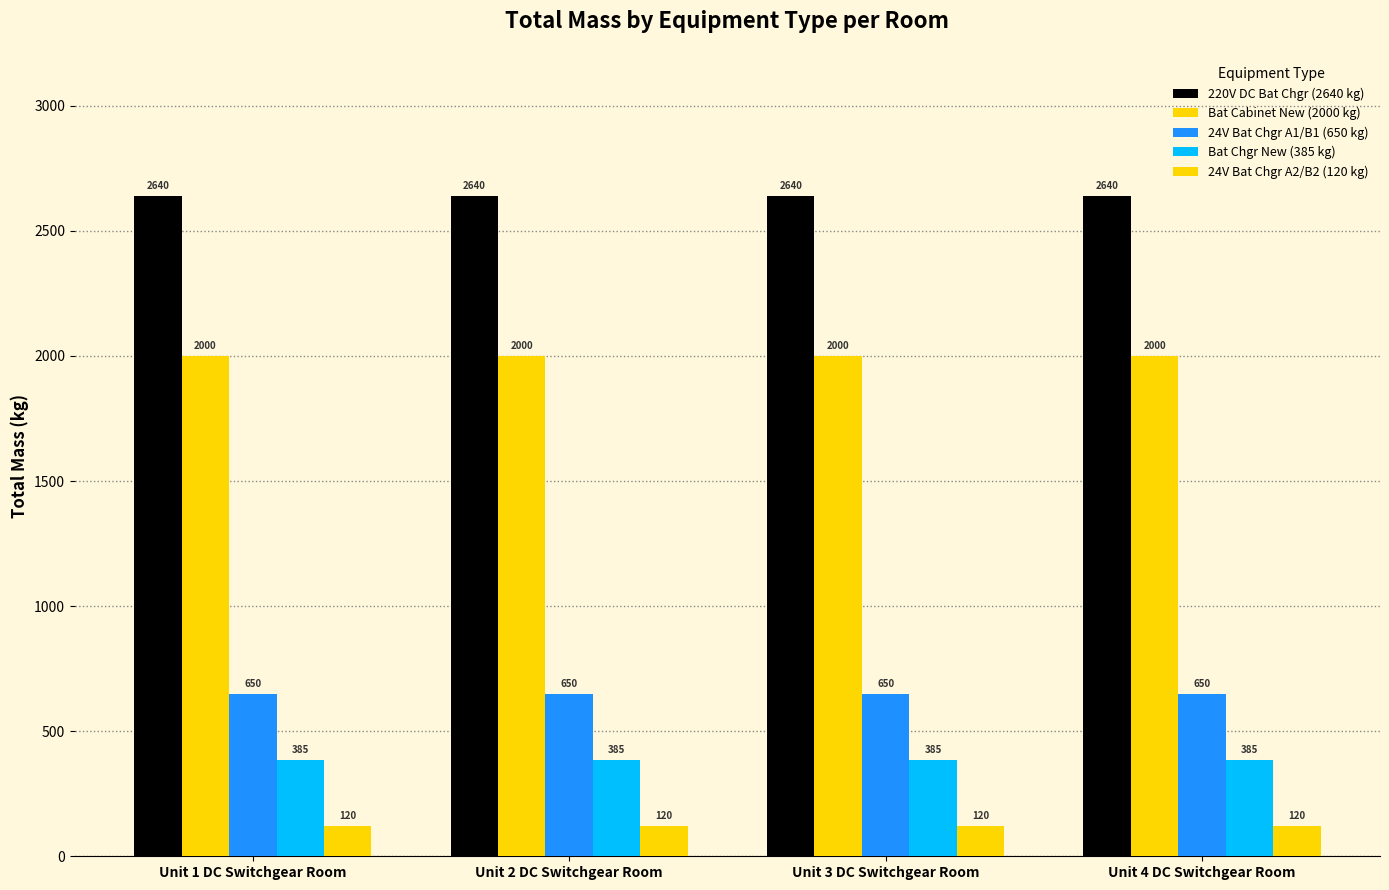

Which category has the highest value in the 220V DC Bat Chgr (2640 kg) series?

Unit 1 DC Switchgear Room